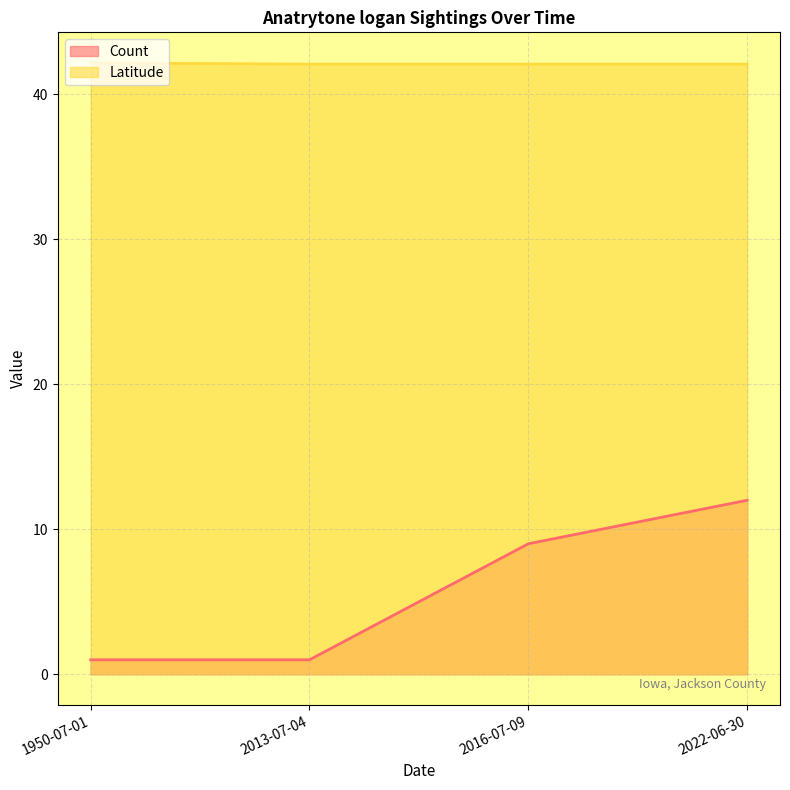

Is the value of Count at 2022-06-30 greater than the value of Latitude at 2022-06-30?

No